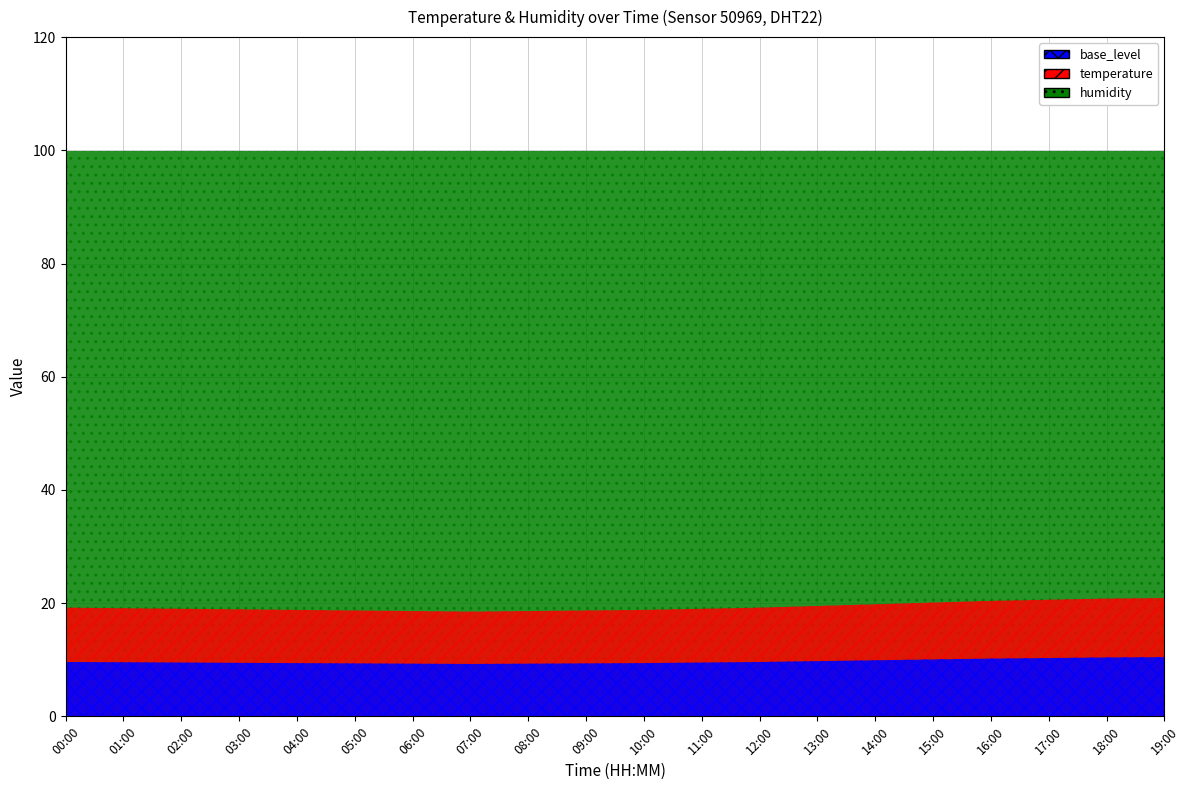

Is it true that humidity equals 99.9 at 03:00?

True